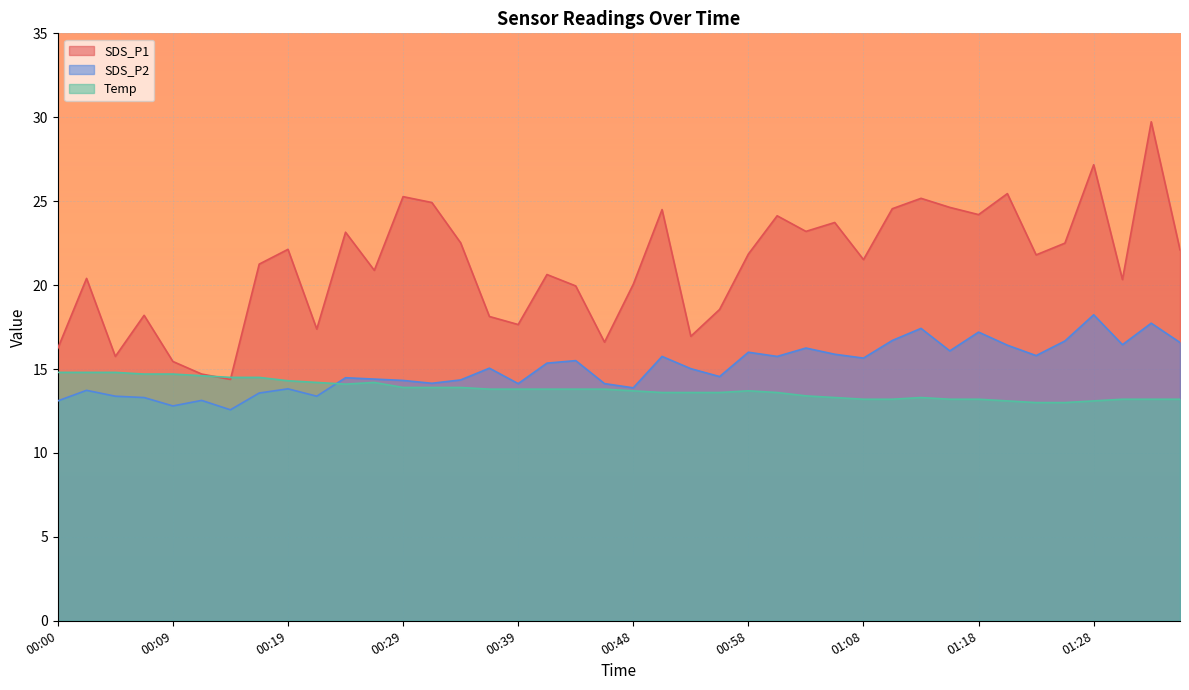

True or false: SDS_P1 has more than 0 points higher than both neighbors.

True